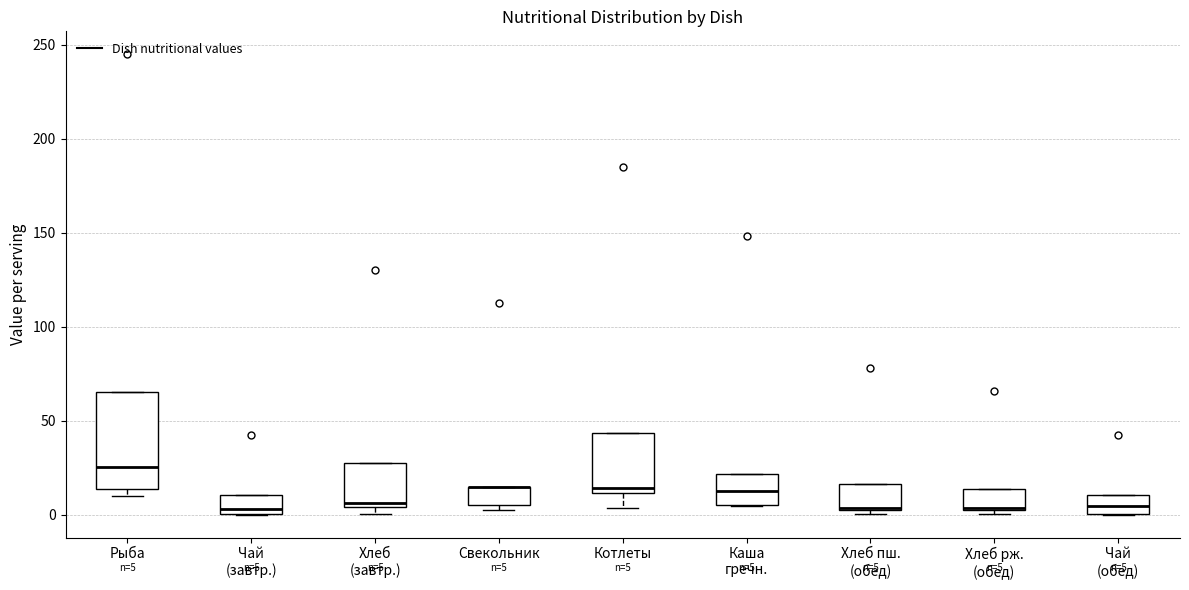

Which box is the tallest, from its lower edge to its upper edge?

Рыба